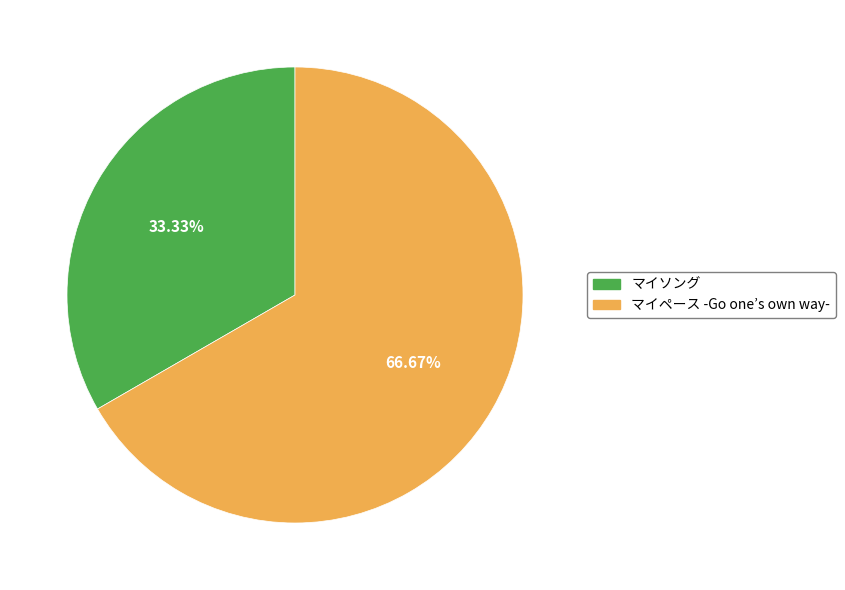

Does any single category account for the majority?

Yes